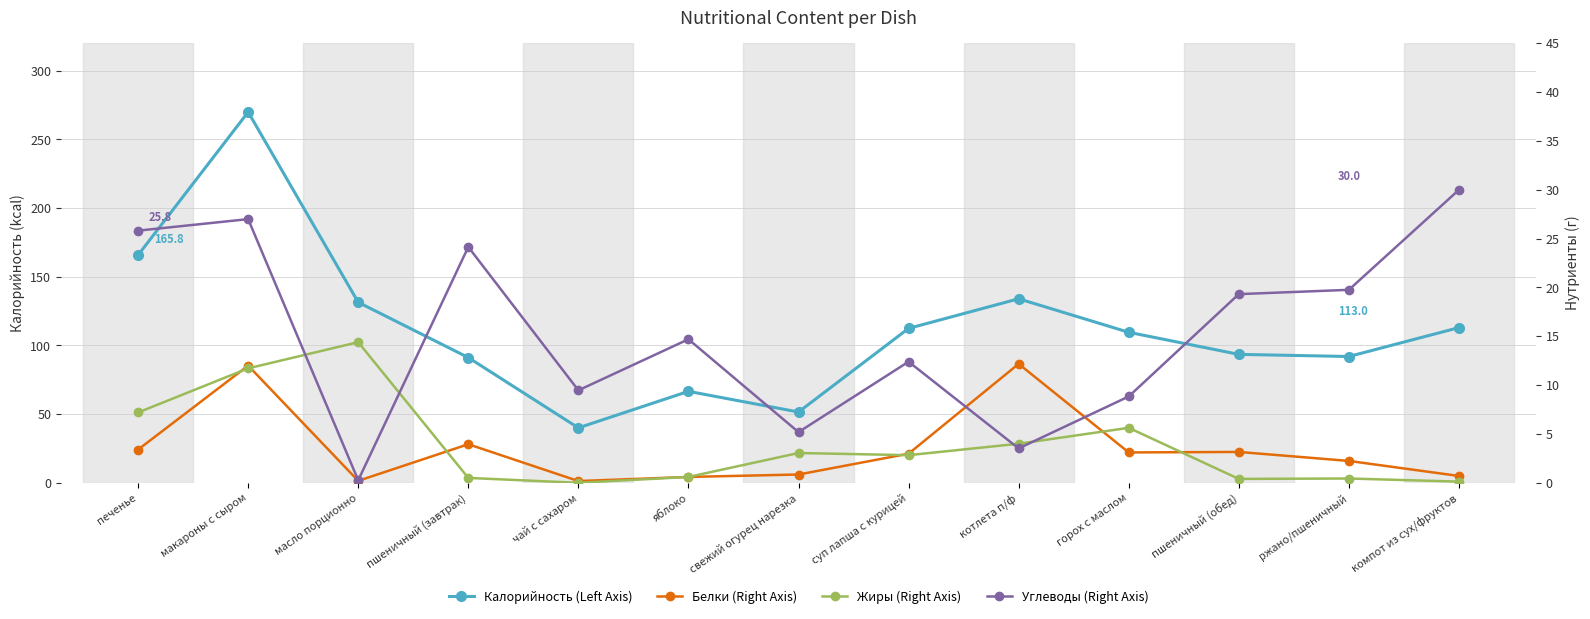

True or false: Углеводы (Right Axis) has a value of 6.0 at пшеничный (завтрак).

False